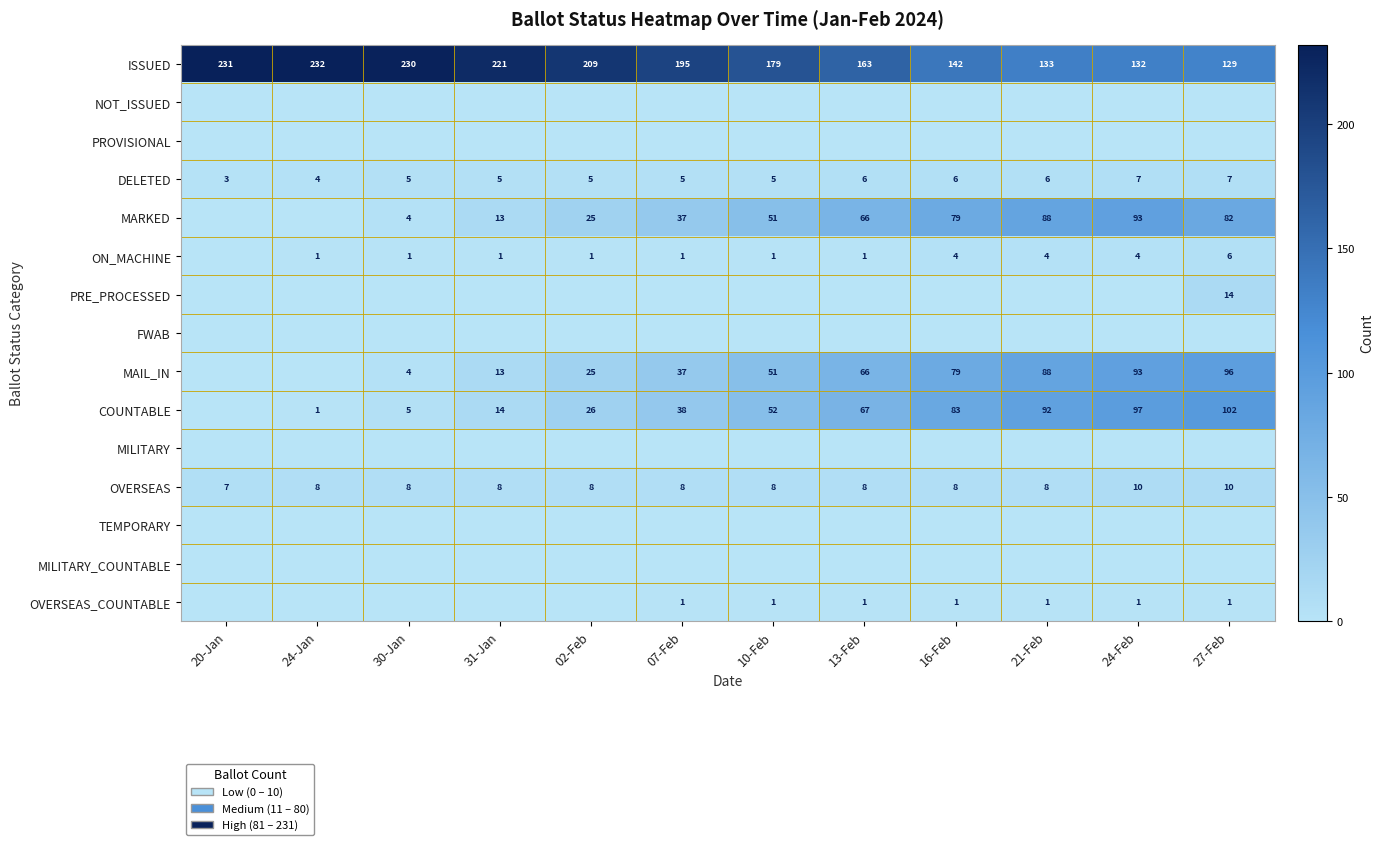

The value of MARKED at 24-Feb is 63. True or false?

False